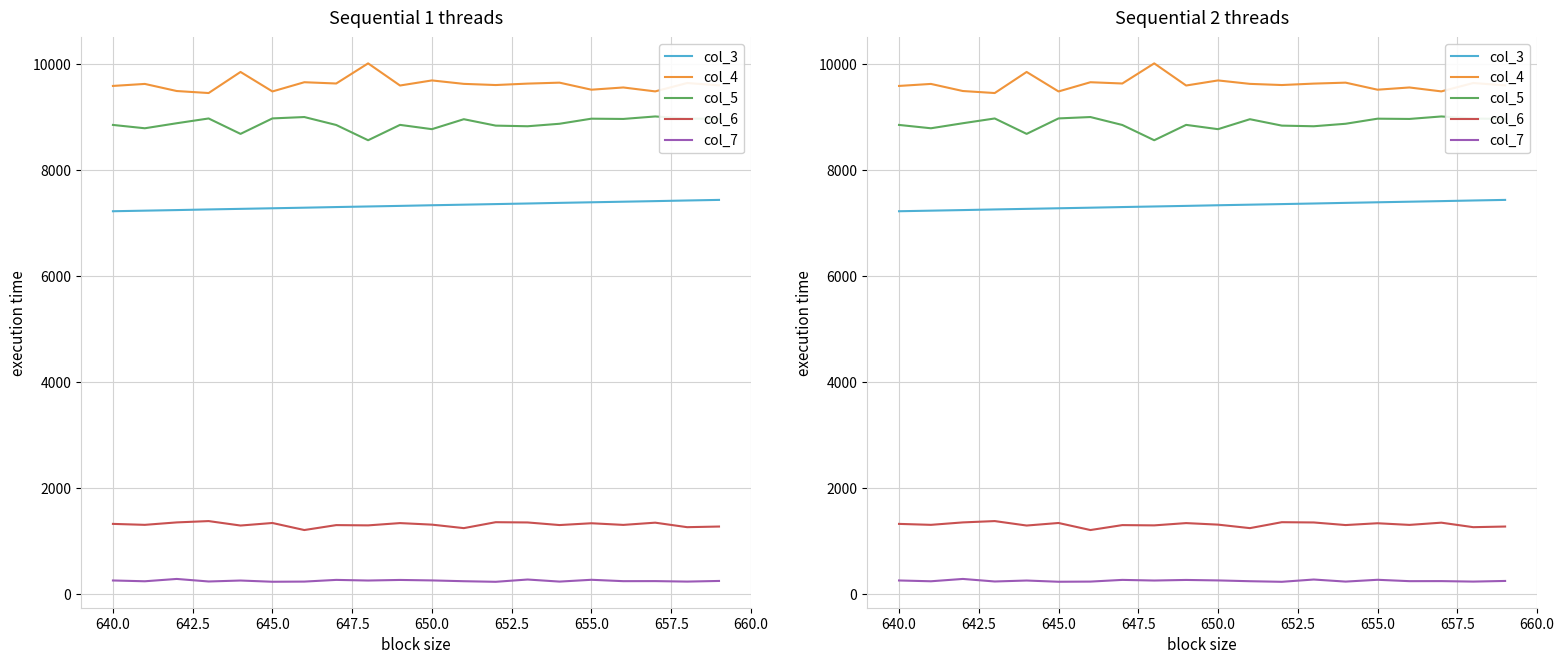

Is the value of col_5 at 657.5 greater than the value of col_6 at 655.0?

Yes